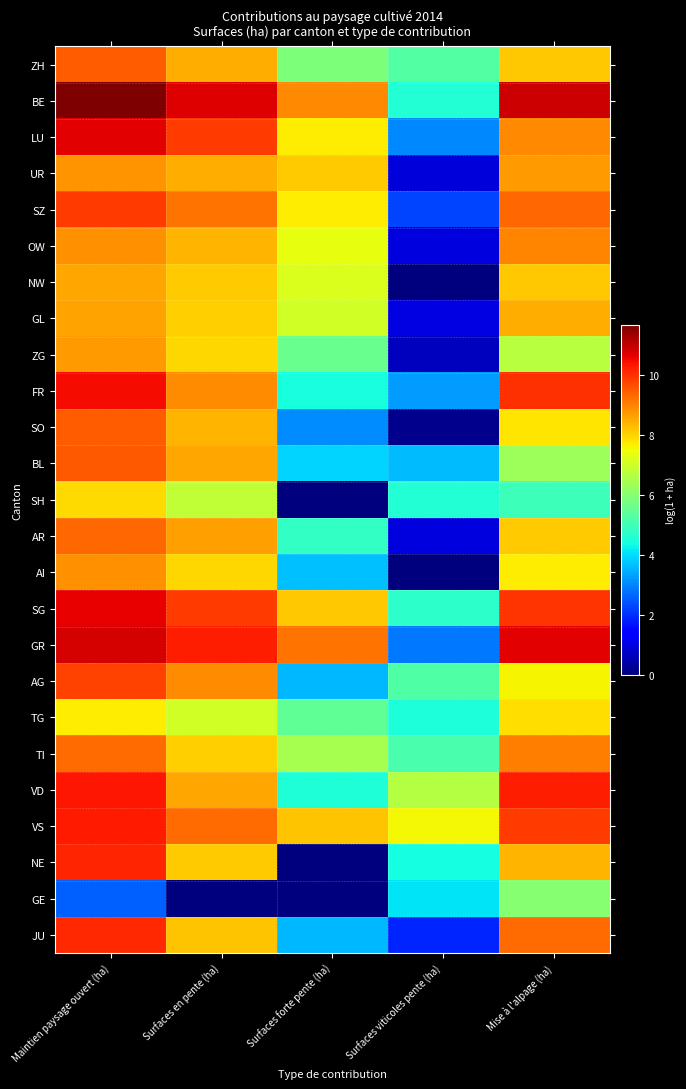

At Maintien paysage ouvert (ha), list the series in order from largest to smallest.

BE, GR, LU, SG, FR, VD, VS, NE, JU, SZ, AG, BL, ZH, SO, AR, TI, AI, OW, UR, ZG, GL, NW, SH, TG, GE